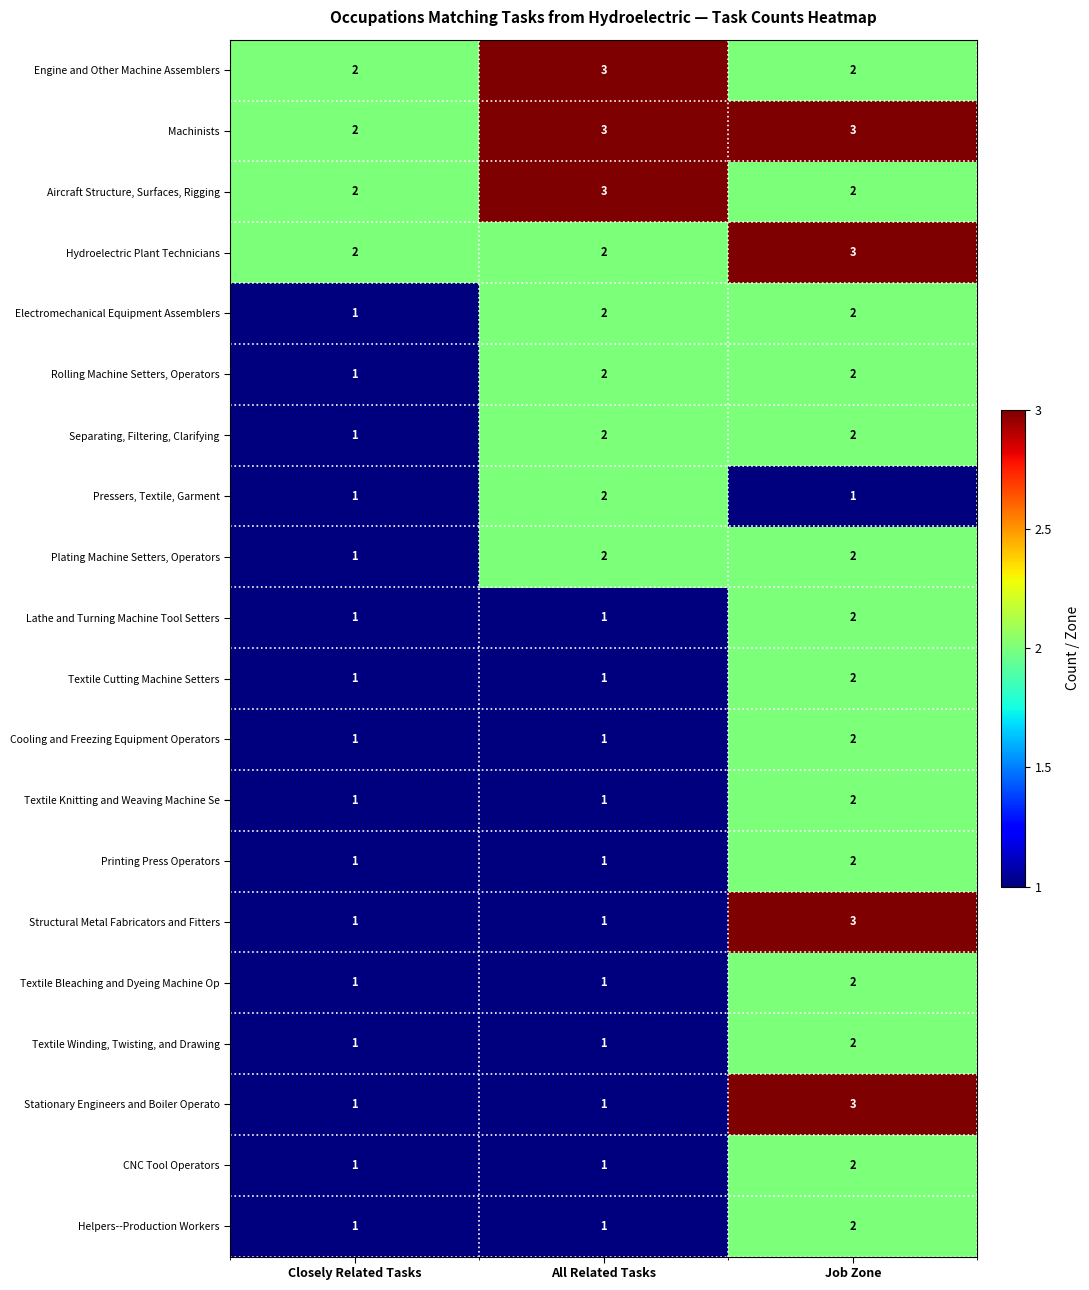

What is the maximum value for Aircraft Structure, Surfaces, Rigging?

3